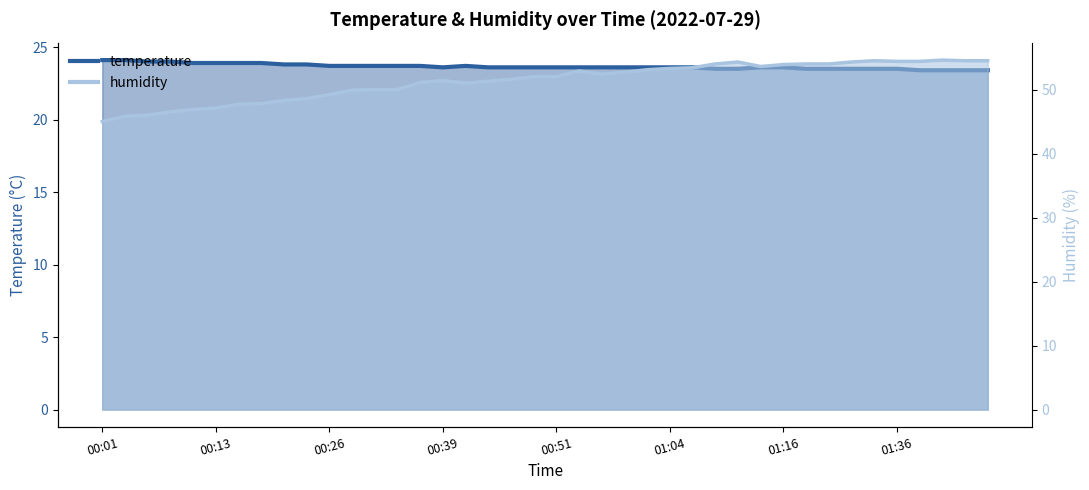

Is the value of temperature at 00:56 greater than the value of humidity at 00:29?

No